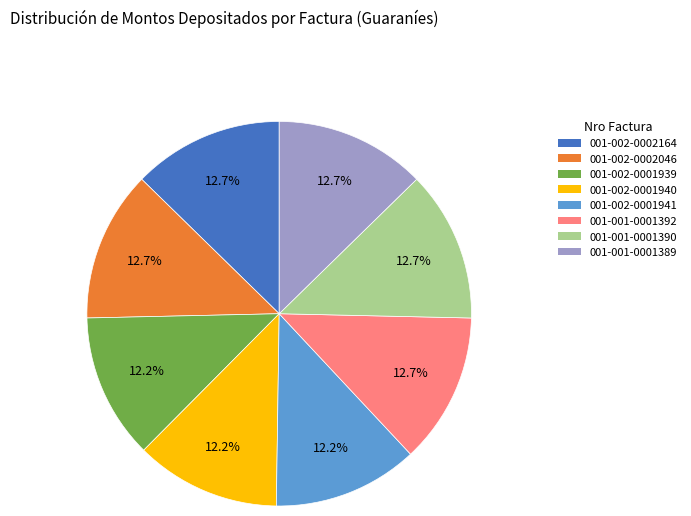

Does 001-002-0002164 represent more than half of the total?

No